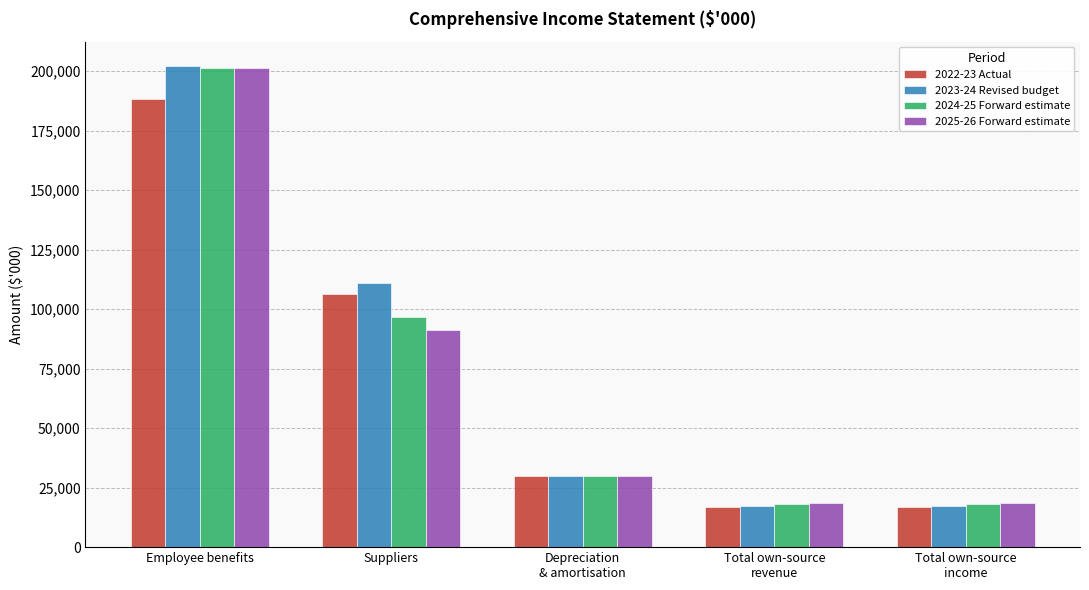

What is the total value across all series at Depreciation
& amortisation?

119240